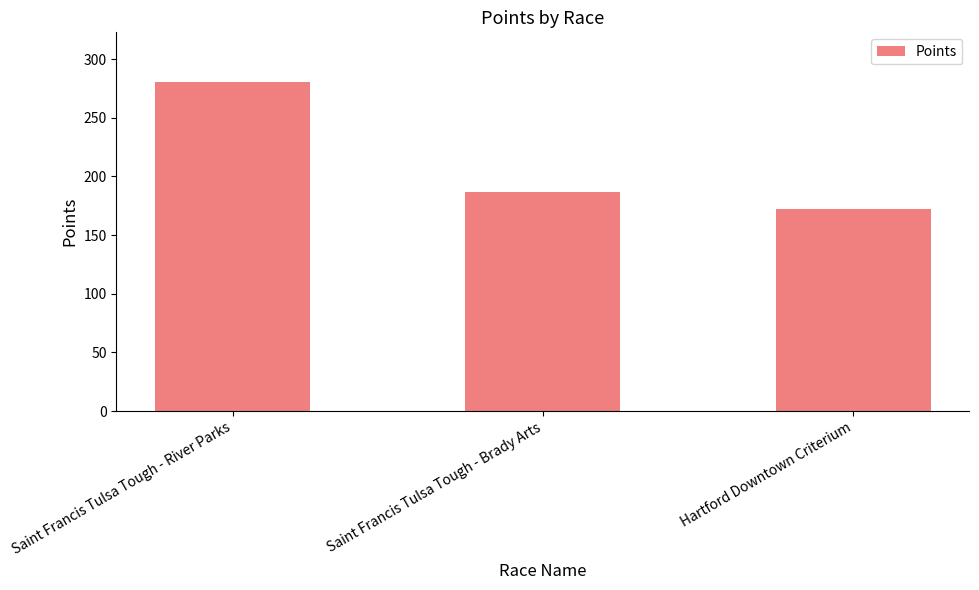

True or false: the data shows 186.6 at Saint Francis Tulsa Tough - Brady Arts.

True